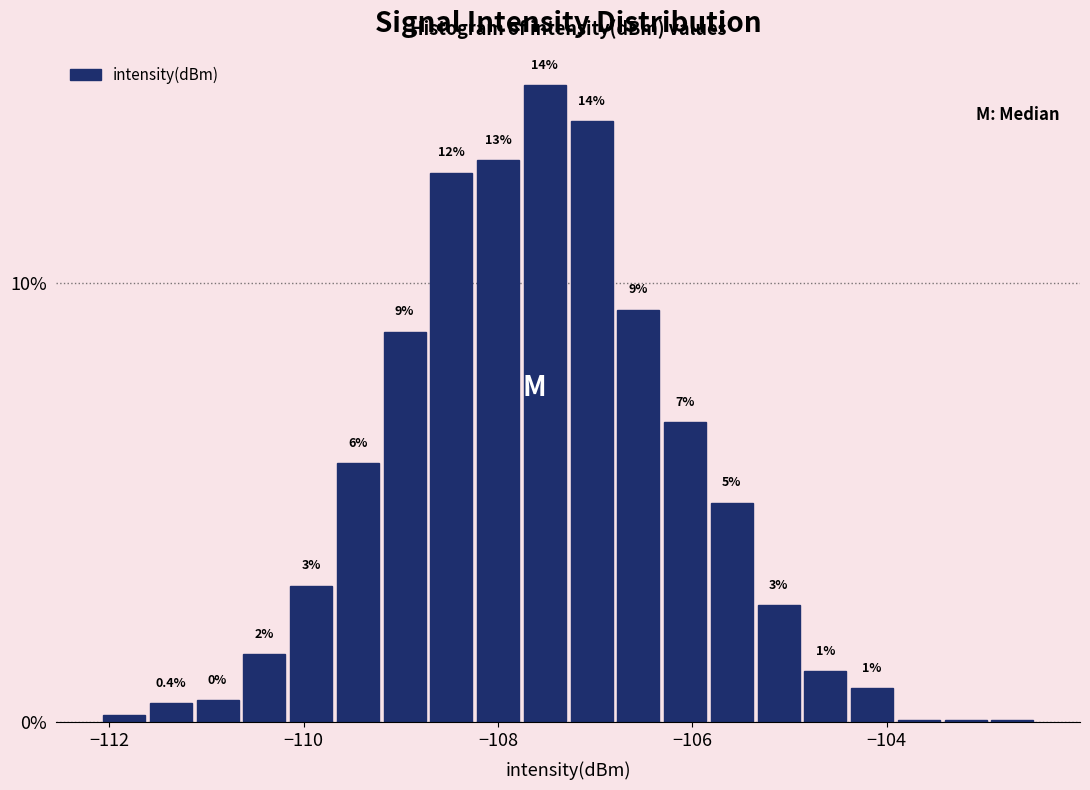

Around what value on the x-axis is the tallest bar? Give the approximate position of its centre, as read against the axis.

-107.6